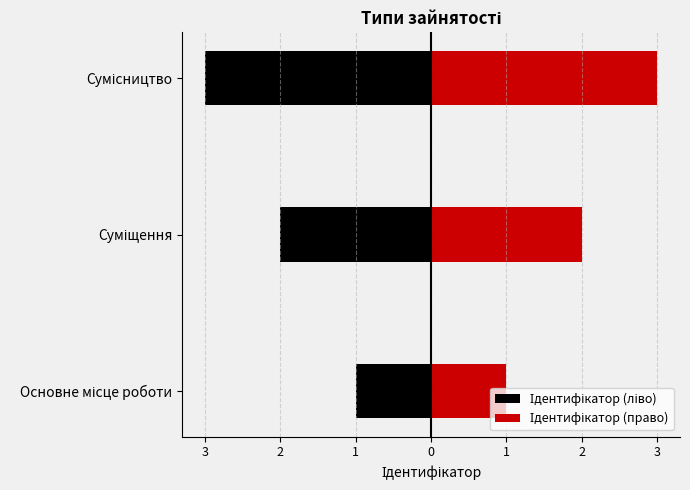

Which series has the widest spread of values?

Ідентифікатор (ліво)